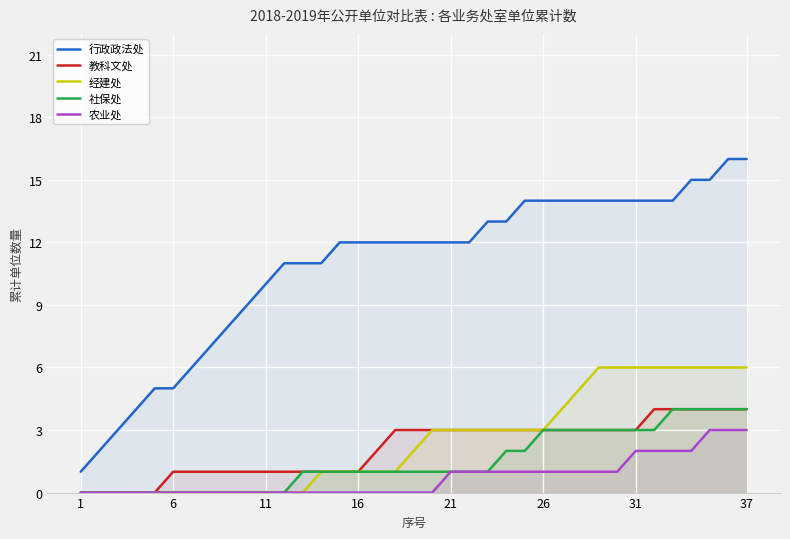

What are all the series names shown in the legend?

行政政法处, 教科文处, 经建处, 社保处, 农业处